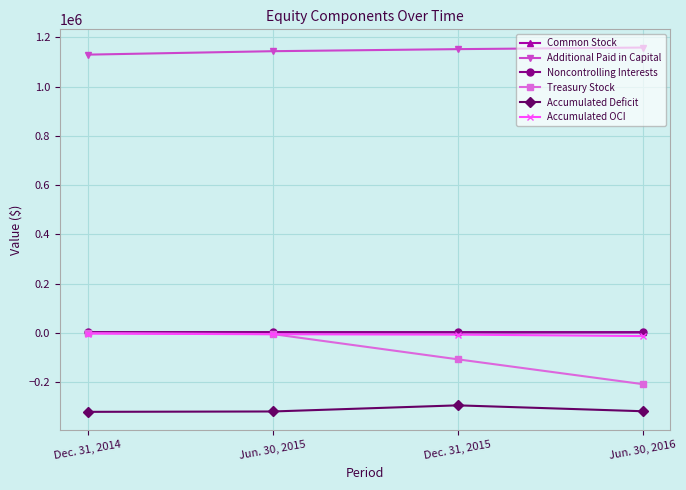

True or false: Accumulated OCI and Accumulated Deficit intersect in this chart.

False